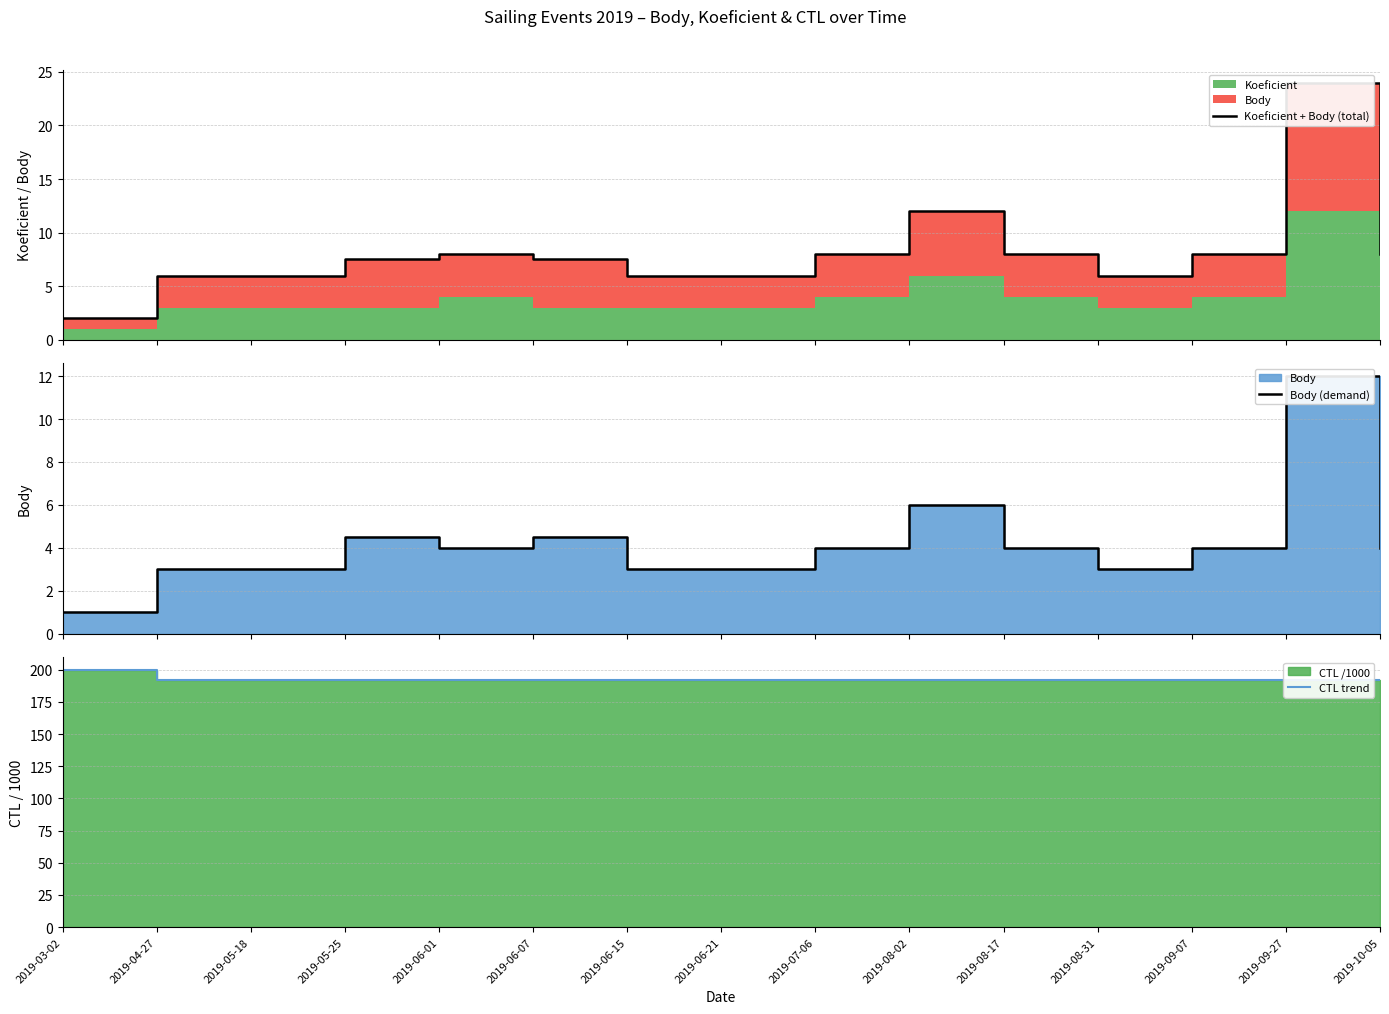

What is the value of the Koeficient + Body (total) point at the 1st from the left?

2.0